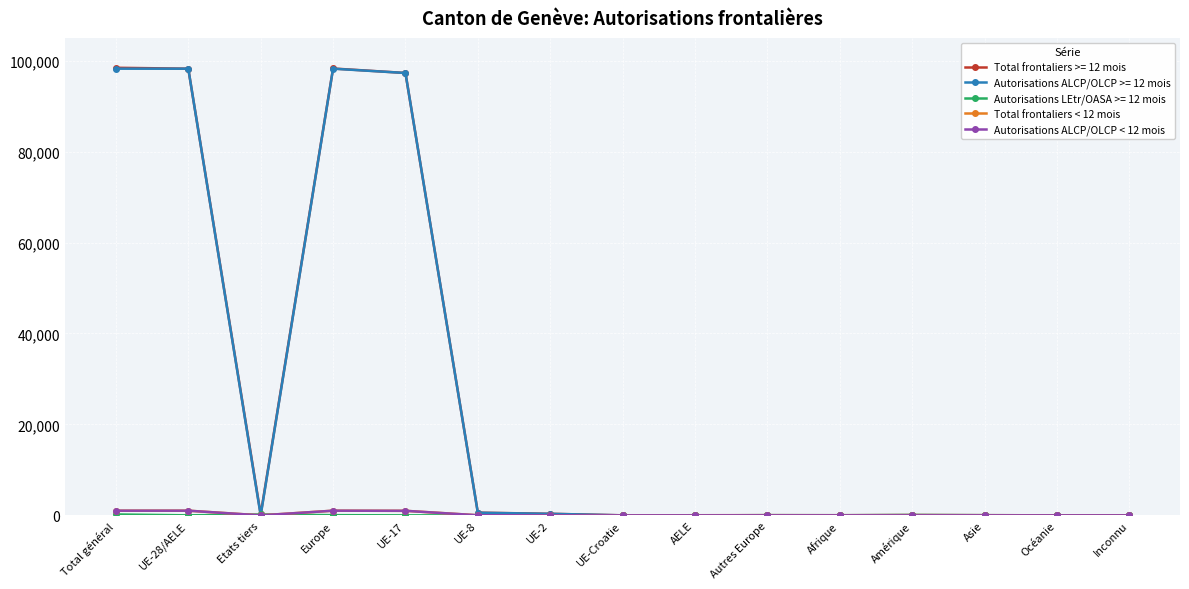

True or false: Autorisations ALCP/OLCP >= 12 mois has more than 0 points higher than both neighbors.

True